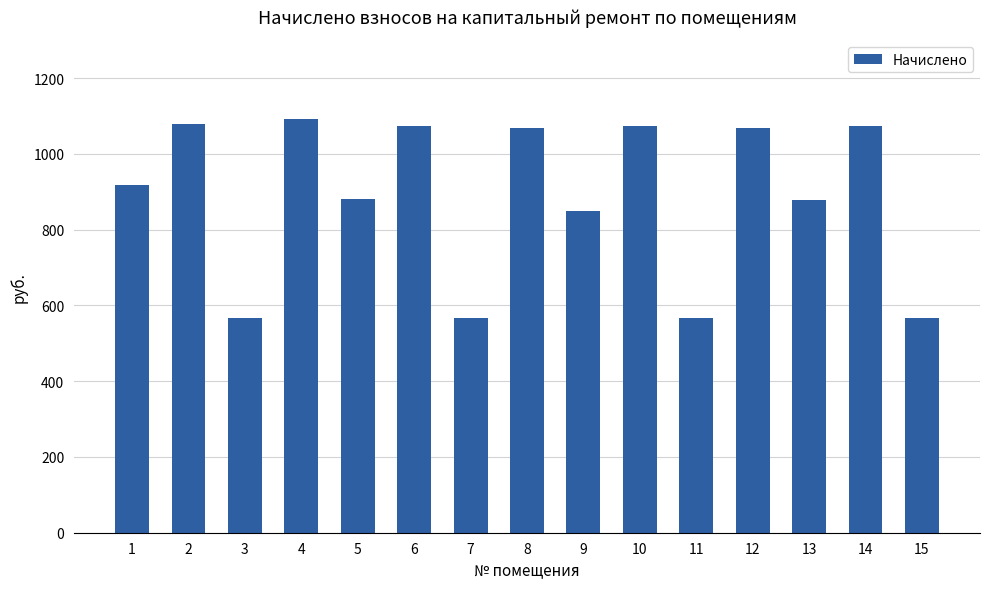

What is the ratio of the value at 10 to the value at 2?

1.0